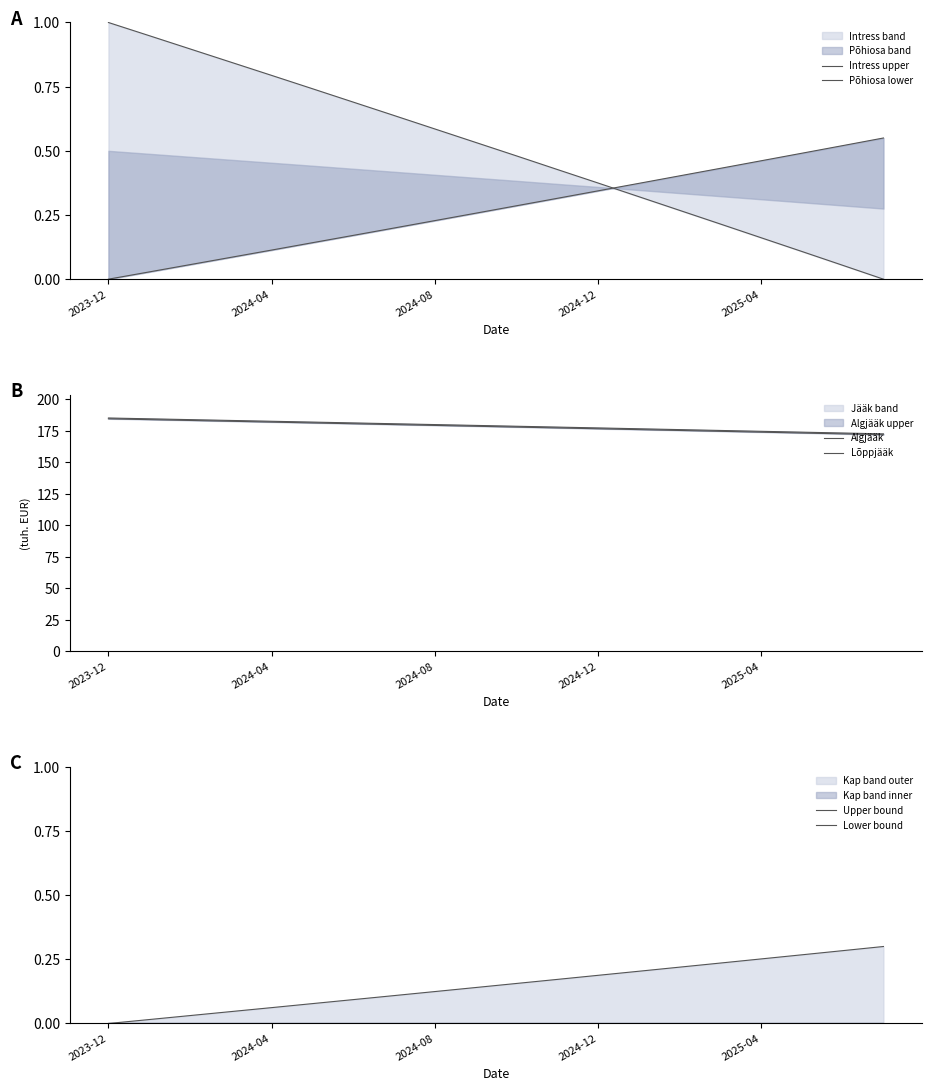

True or false: Lower bound and Algjääk cross at least once.

False